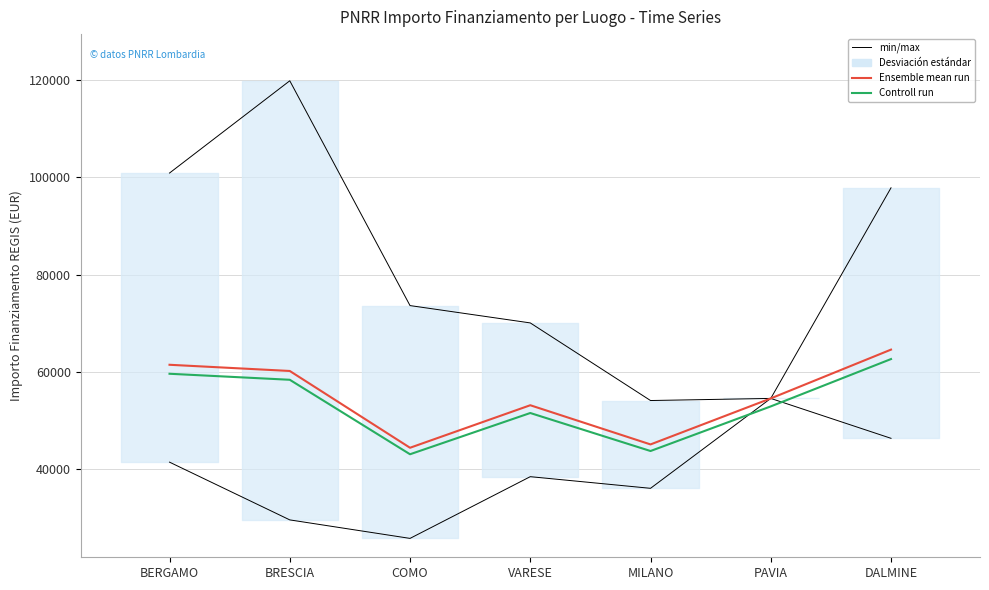

Which series has the widest spread of values?

min/max